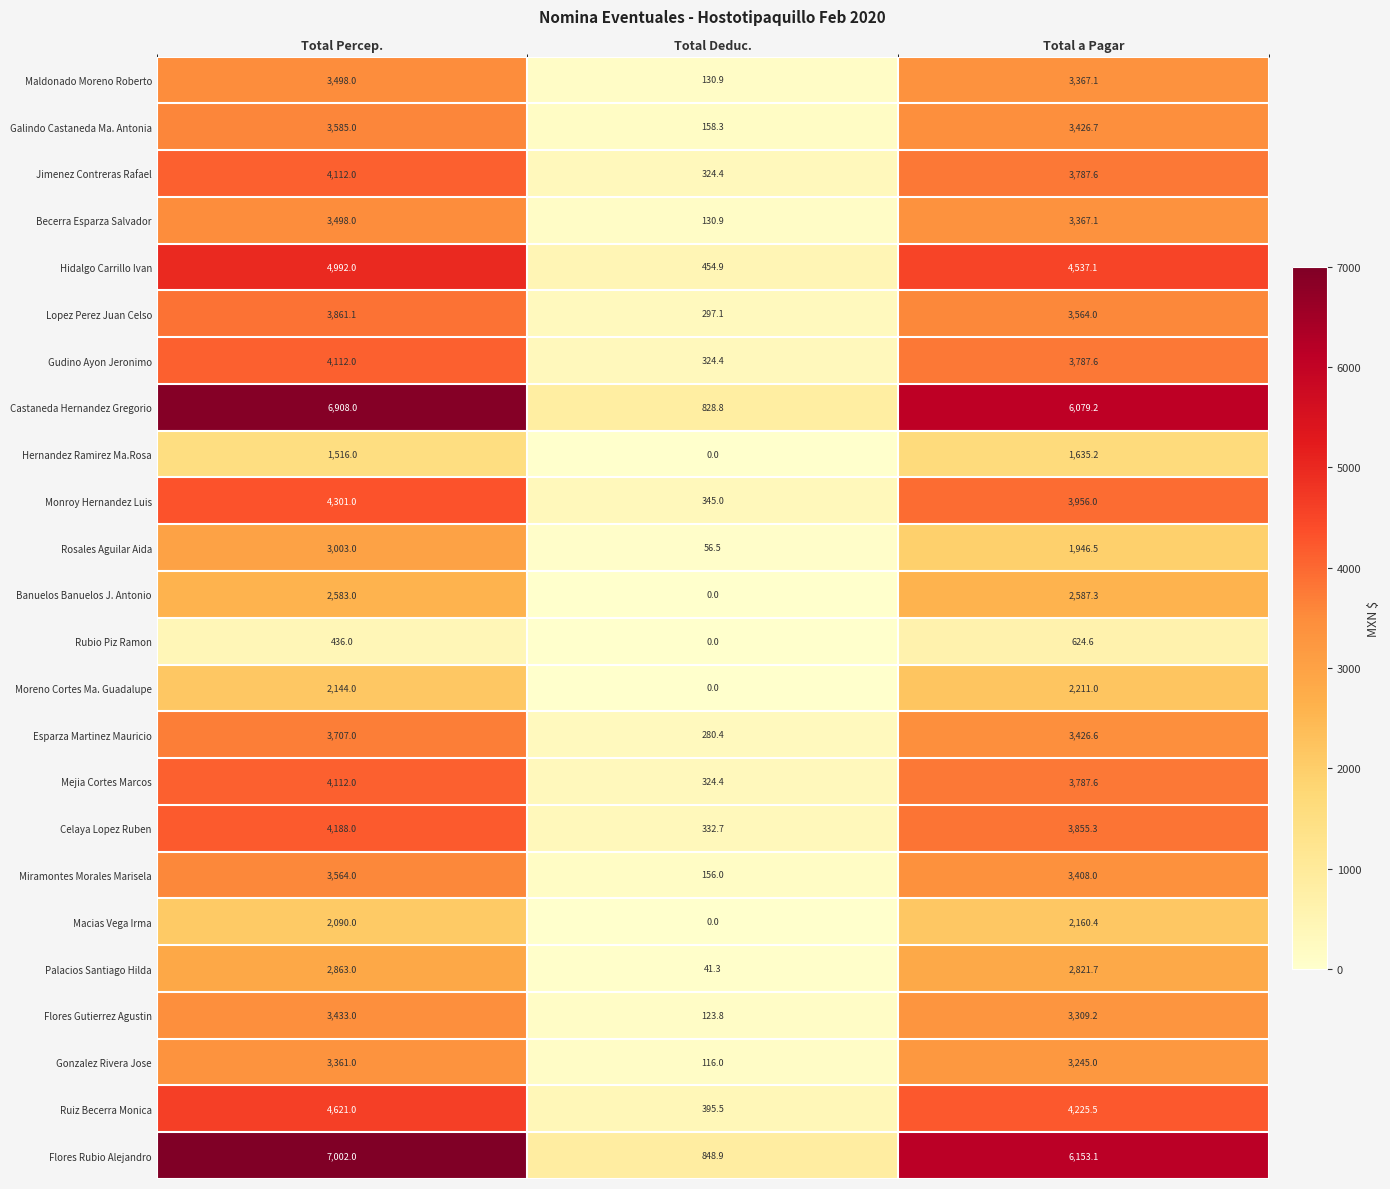

Read the Becerra Esparza Salvador value at Total a Pagar.

3367.1